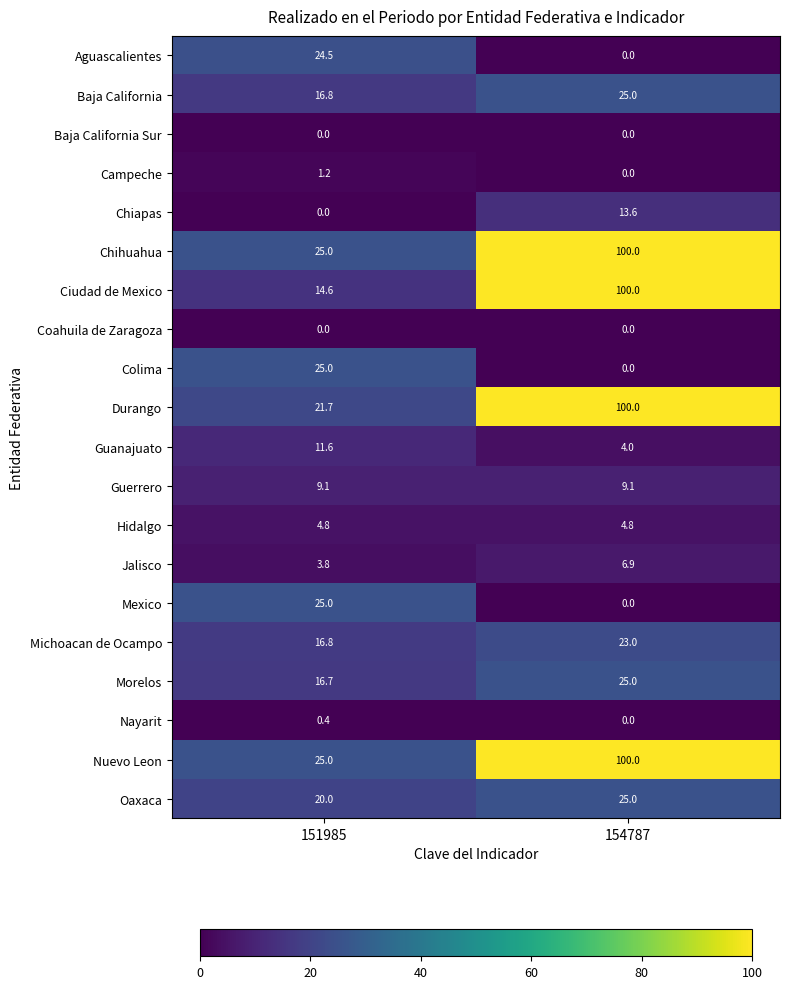

What is the minimum value for Oaxaca?

20.0